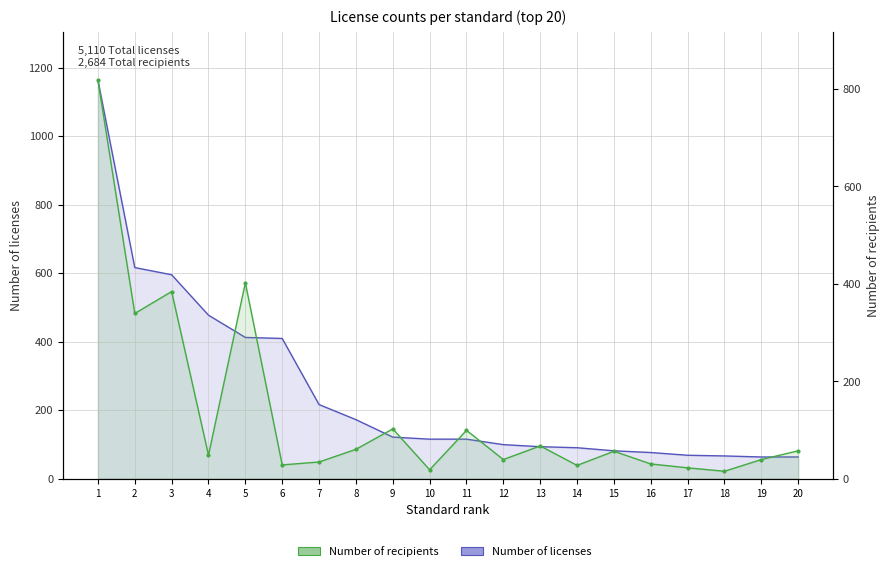

Reading right to left, extract all data points from this chart.

licenses: 63	63	66	68	76	81	90	93	99	115	115	121	172	216	409	412	477	595	616	1163
recipients: 57	39	15	22	30	56	27	67	39	99	18	102	60	34	28	402	48	384	339	818